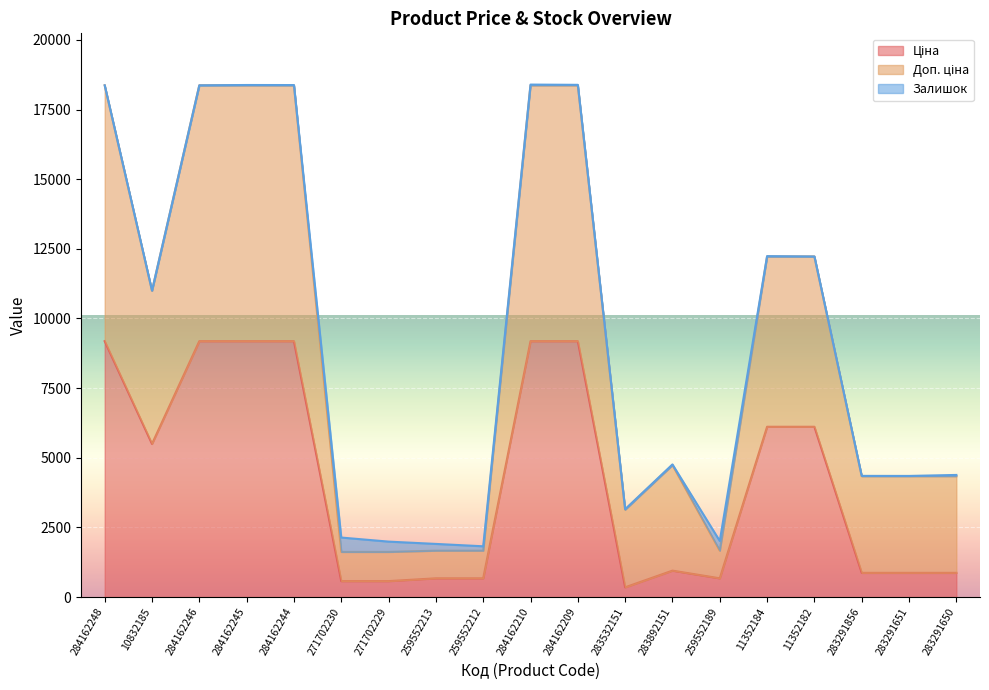

At which category does the chart reach its minimum across all series?

283532151